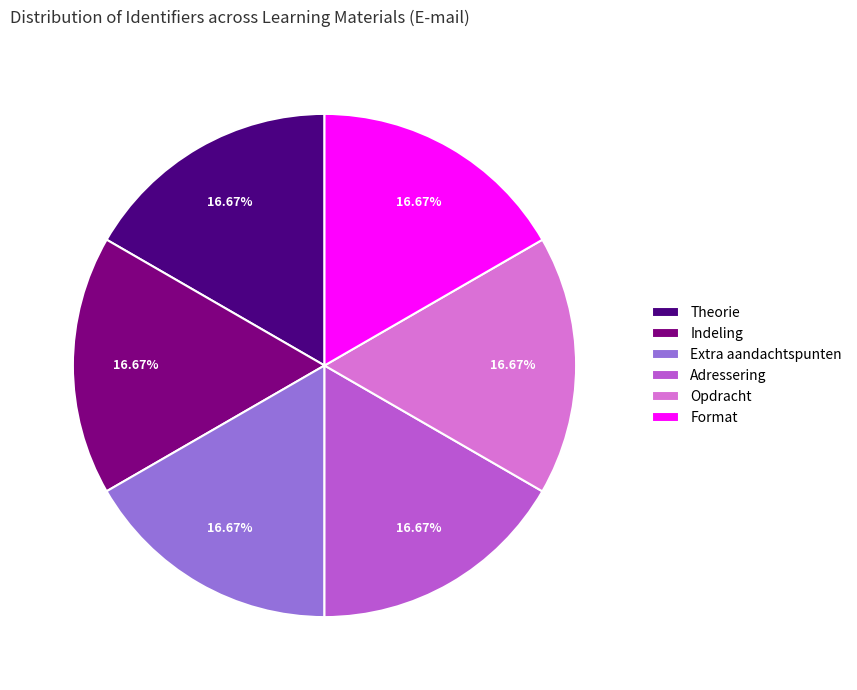

To the nearest percent, what portion does Adressering represent?

17%